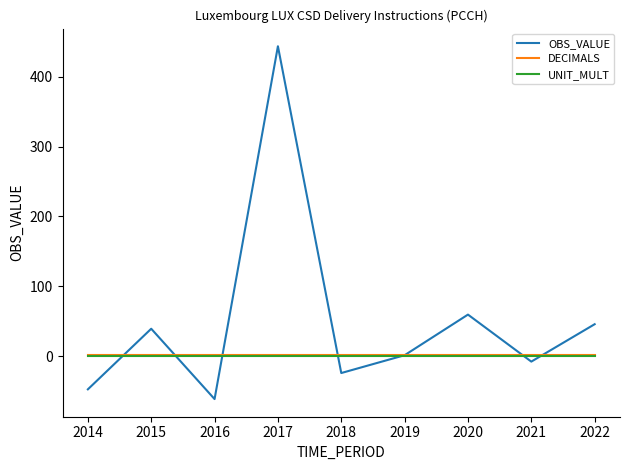

At which category does the chart reach its peak across all series?

2017